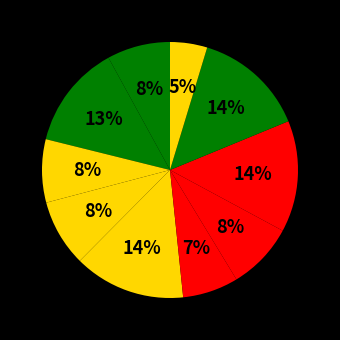

Rank the categories by value from lowest to highest.

9780996099905, 9780996099929, 9780996099936, 9780996099998, 9780997486438, 9780996099967, 9780996099943, 9781938326189, 9781945369025, 9781933916989